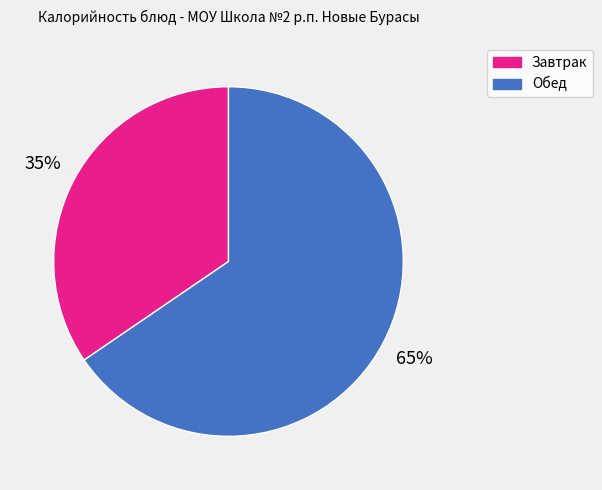

Does any single category account for the majority?

Yes